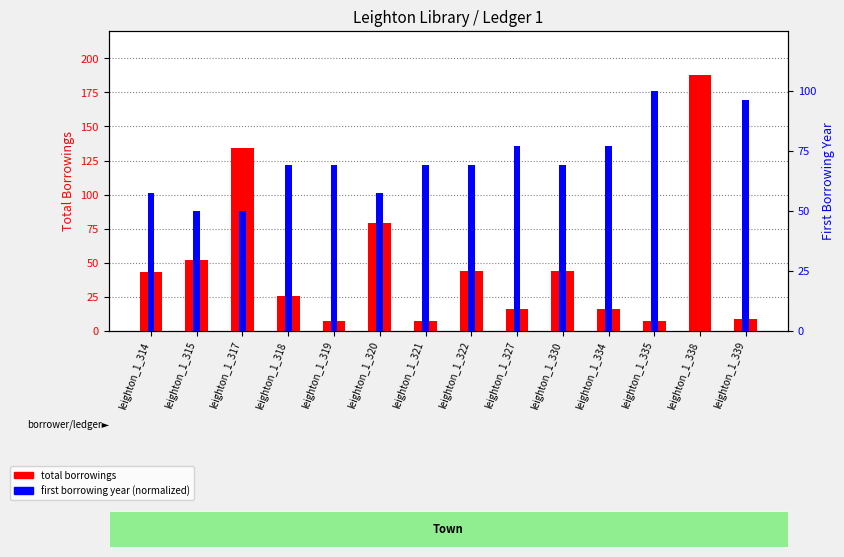

Which has a higher value, leighton_1_318 or leighton_1_334?

leighton_1_318